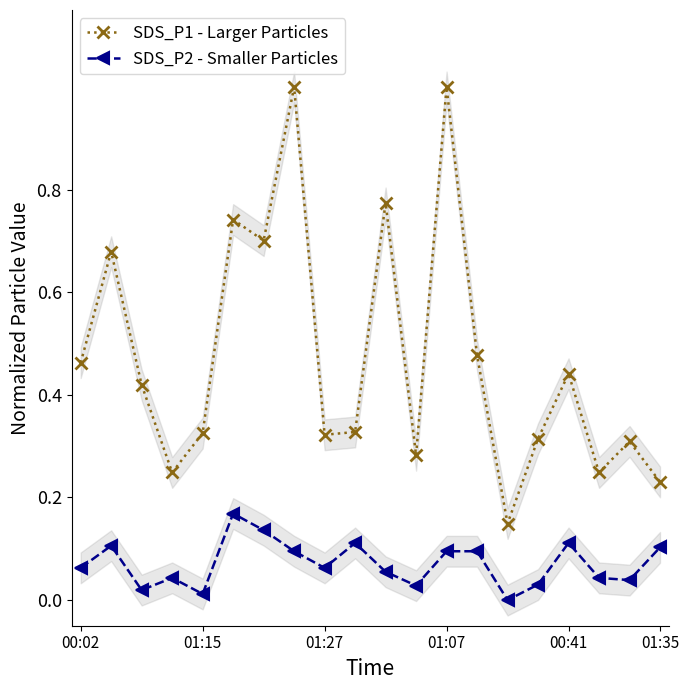

How many lines are shown in the chart?

2